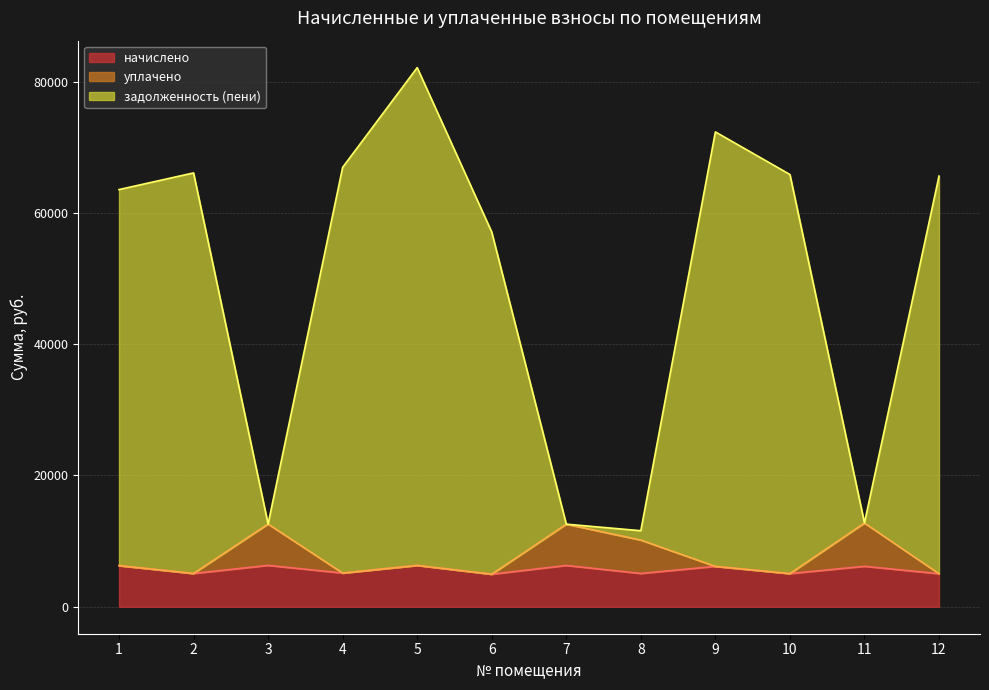

What is the difference between the maximum and minimum values in the начислено series?

1341.5